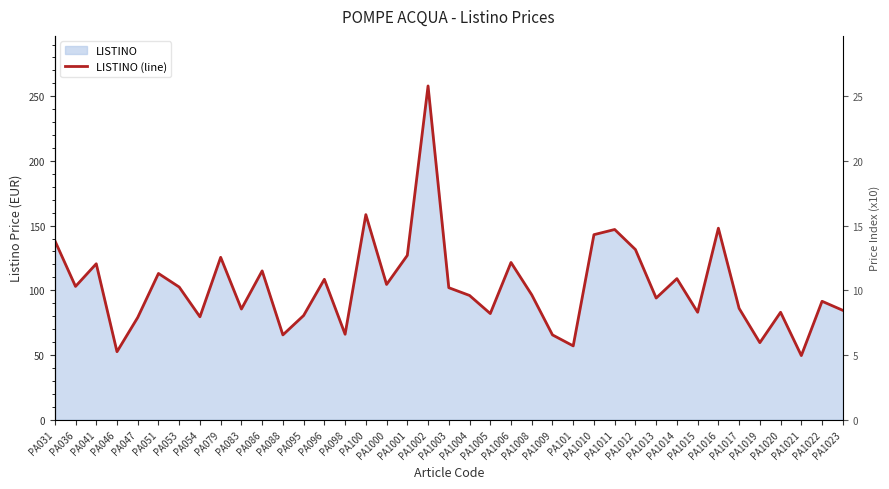

The chart shows a value of 36.2 at PA1000. True or false?

False